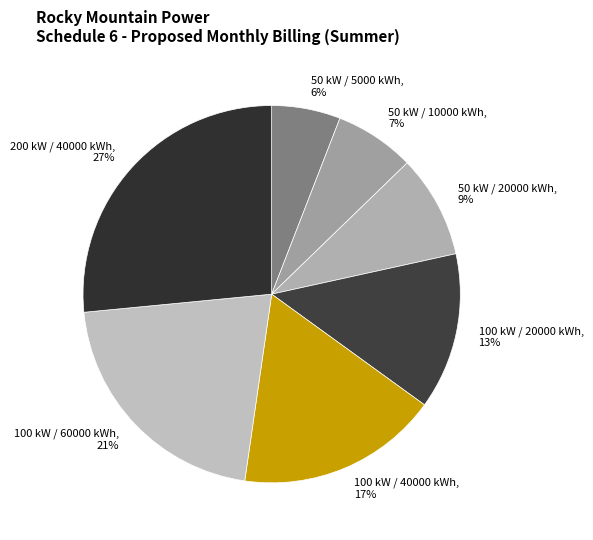

To the nearest percent, what portion does 100 kW / 60000 kWh represent?

21%